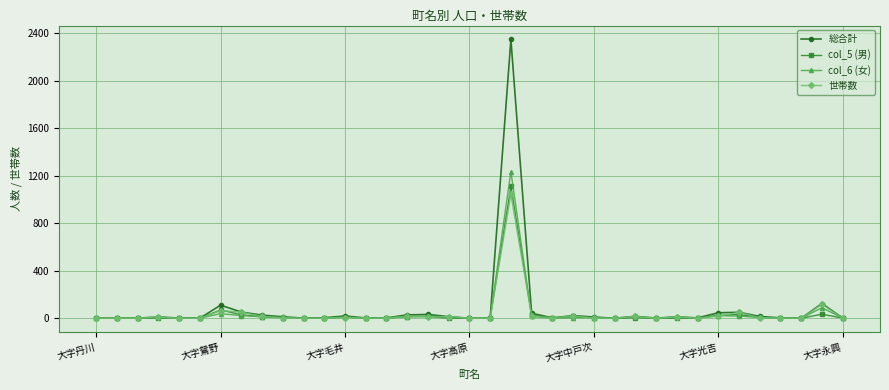

True or false: col_6 (女) has more than 2 interior local peaks.

True